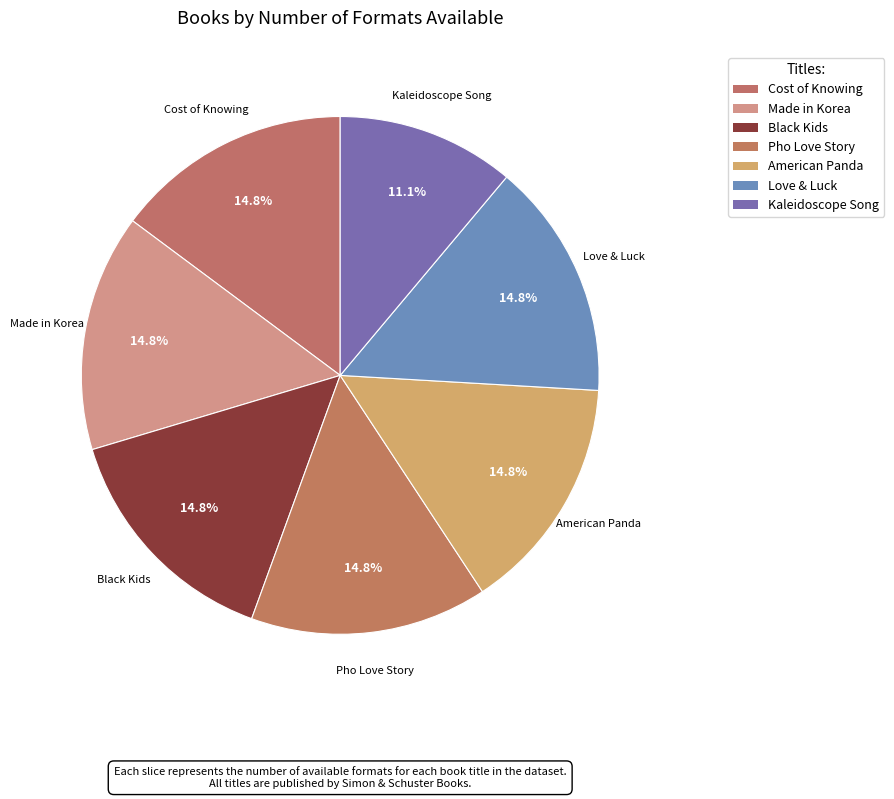

How many slices are in this pie chart?

7